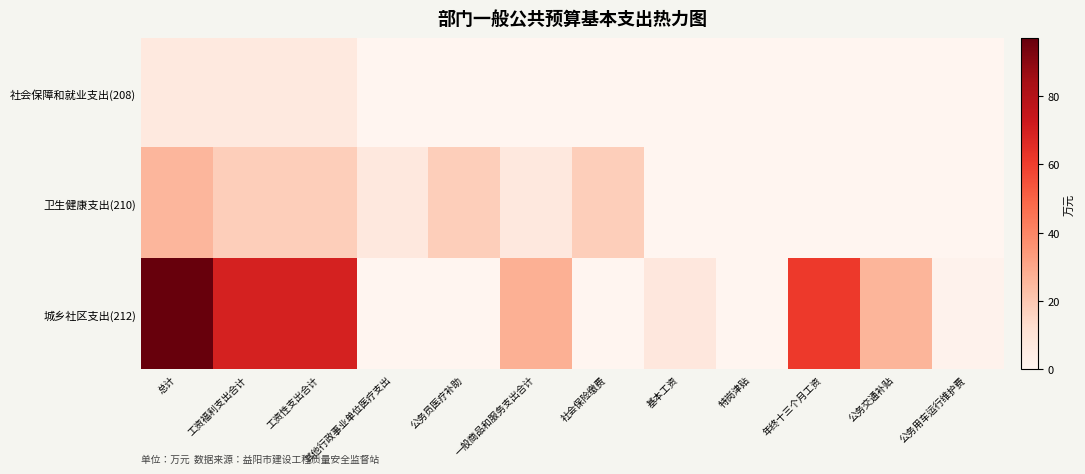

Reading left to right, list all the values displayed in this chart.

社会保障和就业支出(208): 总计=7.2	工资福利支出合计=7.2	工资性支出合计=7.2	其他行政事业单位医疗支出=0.0	公务员医疗补助=0.0	一般商品和服务支出合计=0.0	社会保险缴费=0.0	基本工资=0.0	特岗津贴=0.0	年终十三个月工资=0.0	公务交通补贴=0.0	公务用车运行维护费=0.0
卫生健康支出(210): 总计=25.5	工资福利支出合计=18.2	工资性支出合计=18.2	其他行政事业单位医疗支出=7.3	公务员医疗补助=18.2	一般商品和服务支出合计=7.3	社会保险缴费=18.2	基本工资=0.0	特岗津贴=0.0	年终十三个月工资=0.0	公务交通补贴=0.0	公务用车运行维护费=0.0
城乡社区支出(212): 总计=97.0	工资福利支出合计=69.3	工资性支出合计=69.3	其他行政事业单位医疗支出=0.0	公务员医疗补助=0.0	一般商品和服务支出合计=27.6	社会保险缴费=0.0	基本工资=7.9	特岗津贴=0.3	年终十三个月工资=61.2	公务交通补贴=26.1	公务用车运行维护费=1.5